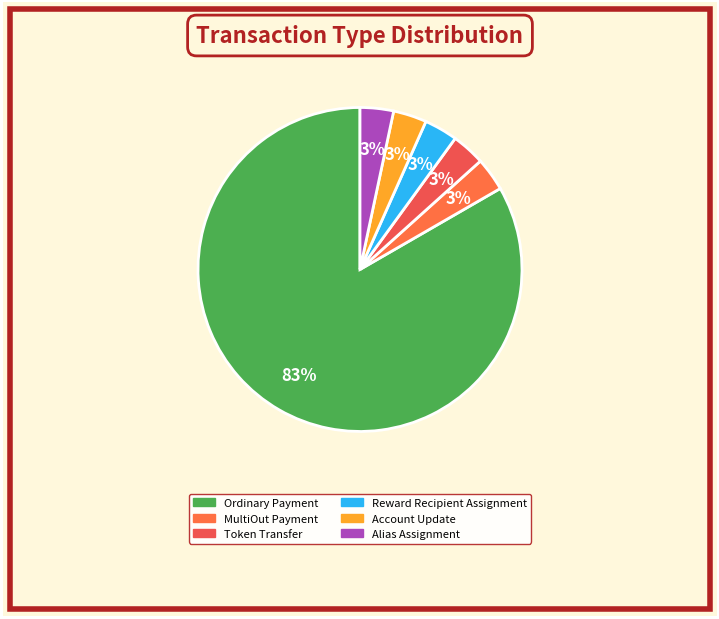

Which has a higher value, Reward Recipient Assignment or MultiOut Payment?

Reward Recipient Assignment